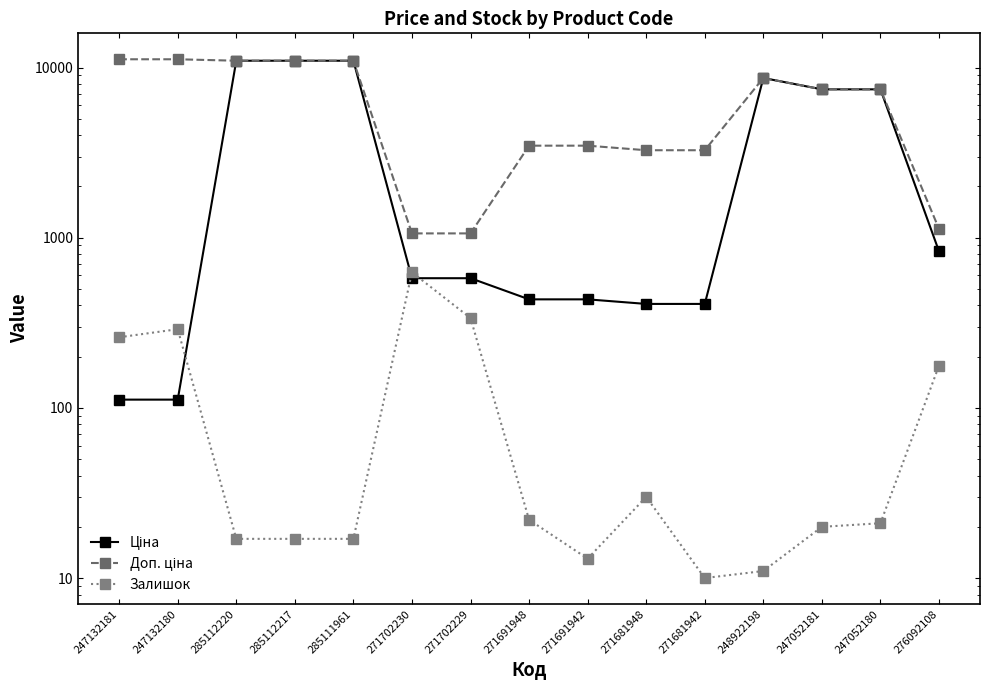

Rank the series at 247052181 from highest to lowest value.

Ціна, Доп. ціна, Залишок